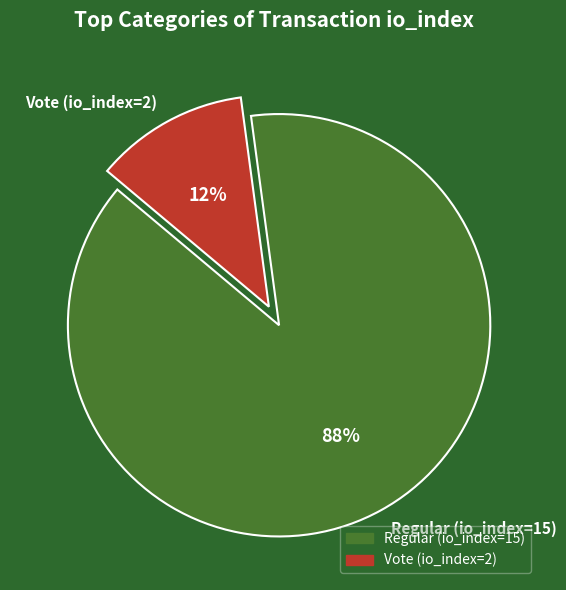

Approximately how many times larger is the value at Vote (io_index=2) compared to Regular (io_index=15)?

0.1